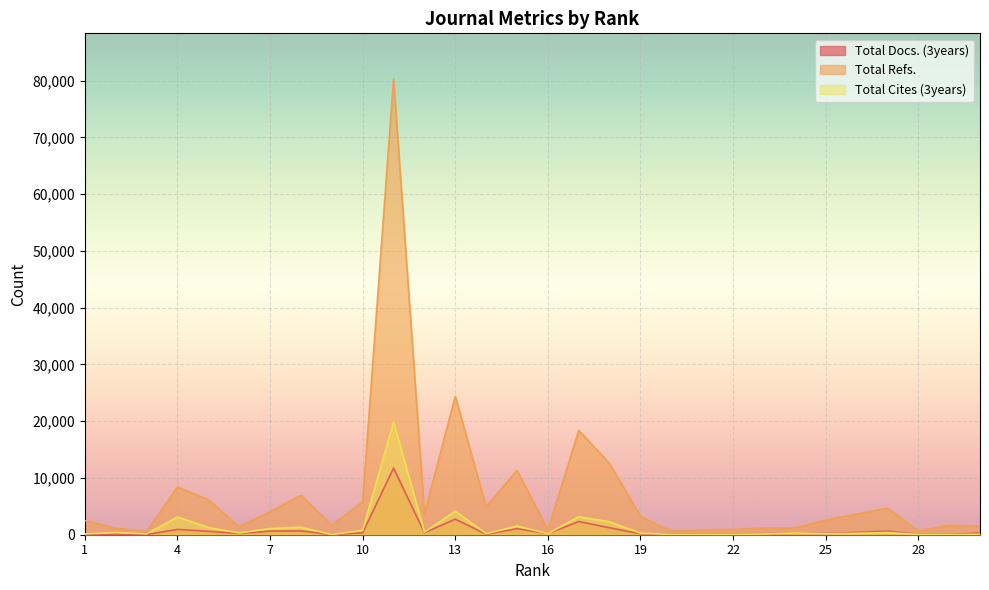

What is the sum of the Total Refs. values at 26 and 4?

12021